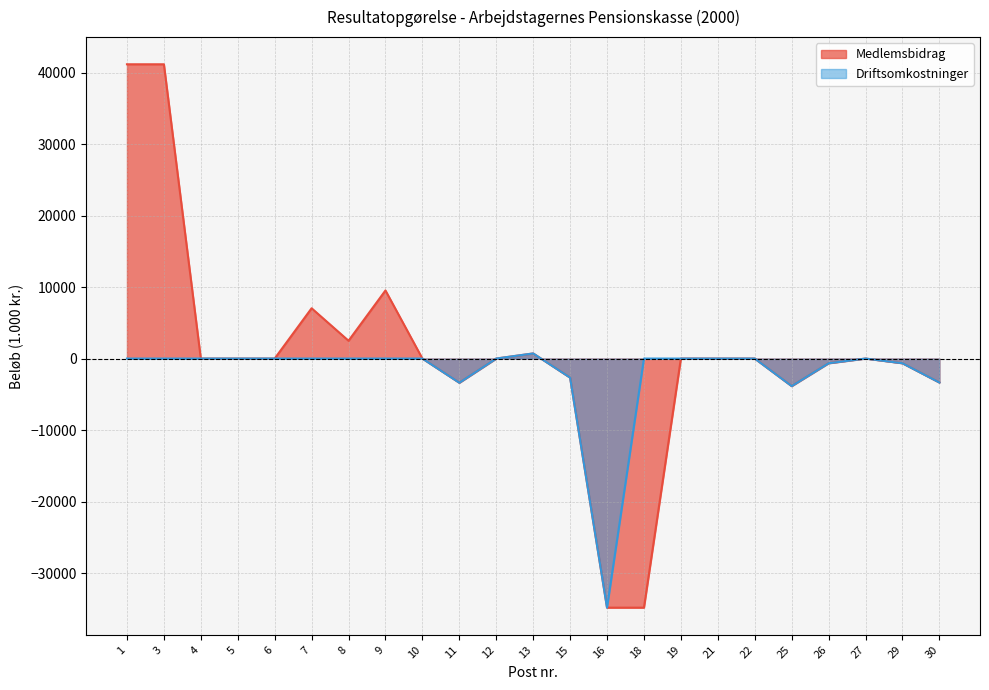

At which category does Medlemsbidrag reach its first local peak?

7